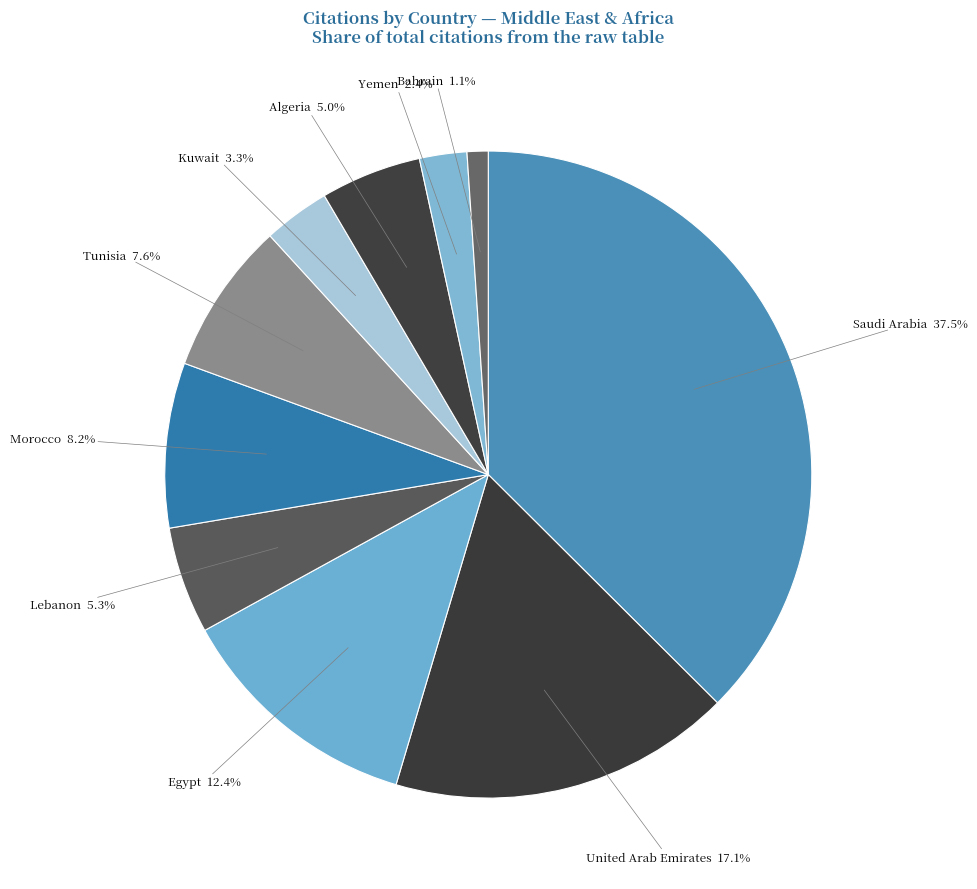

Count the number of slices in the pie.

10